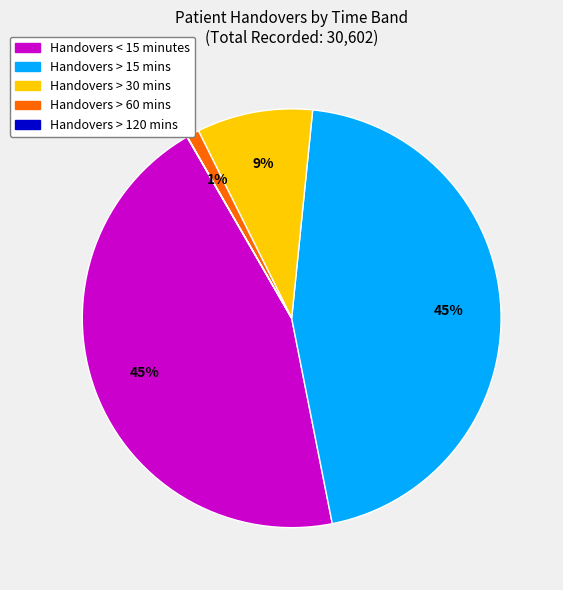

To the nearest percent, what percentage of the pie is Handovers > 60 mins?

1%